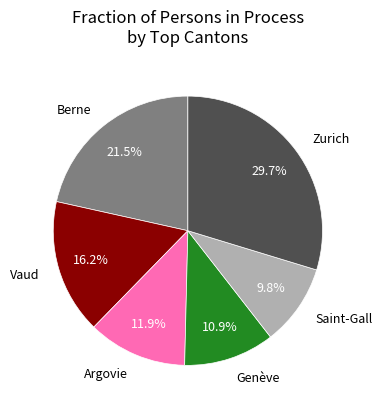

Does any single category account for the majority?

No